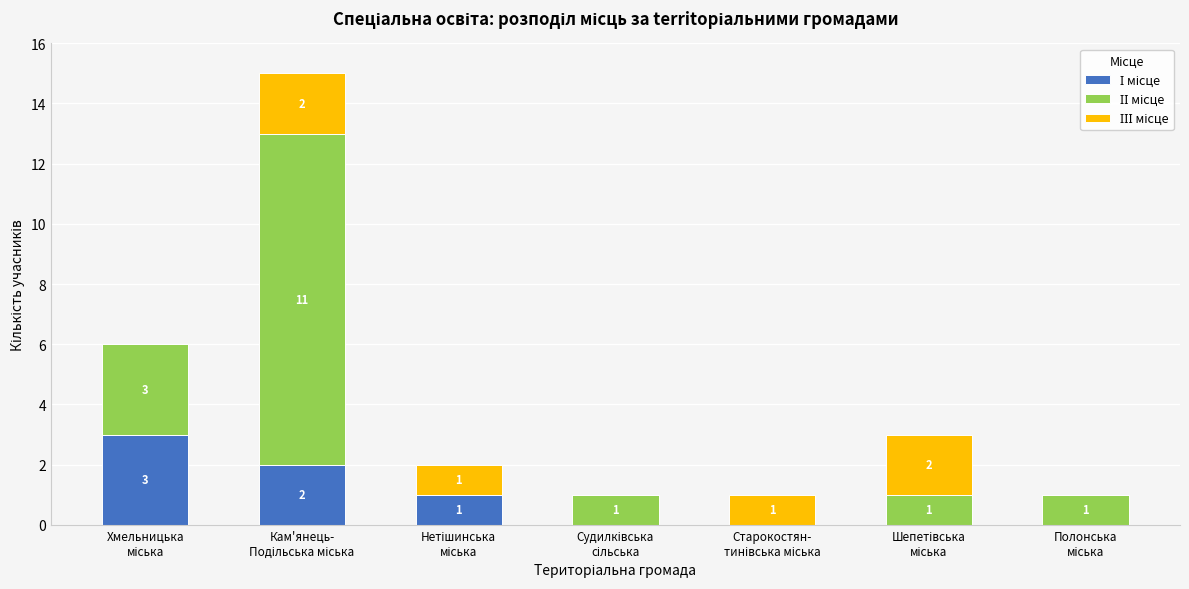

What is the average value of the ІІІ місце series?

1